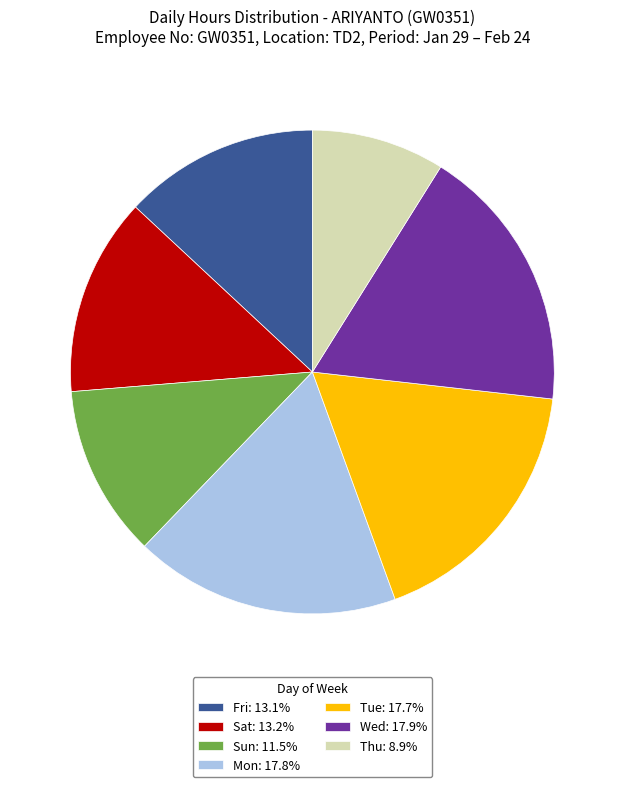

How many slices are in this pie chart?

7